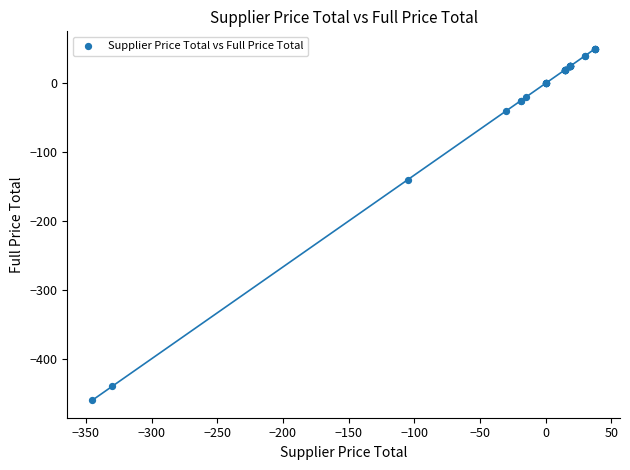

What Y value in the scatter plot is closest to -205?

-140